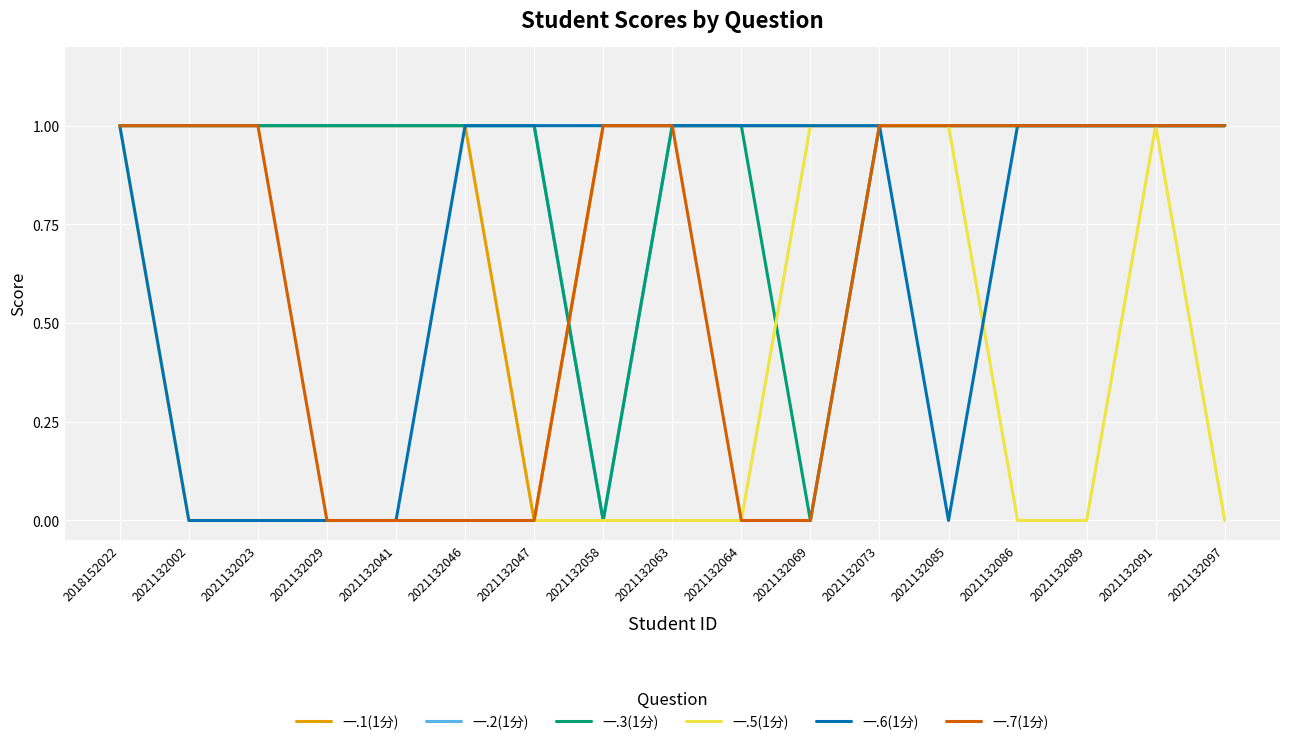

What are all the series names shown in the legend?

一.1(1分), 一.2(1分), 一.3(1分), 一.5(1分), 一.6(1分), 一.7(1分)